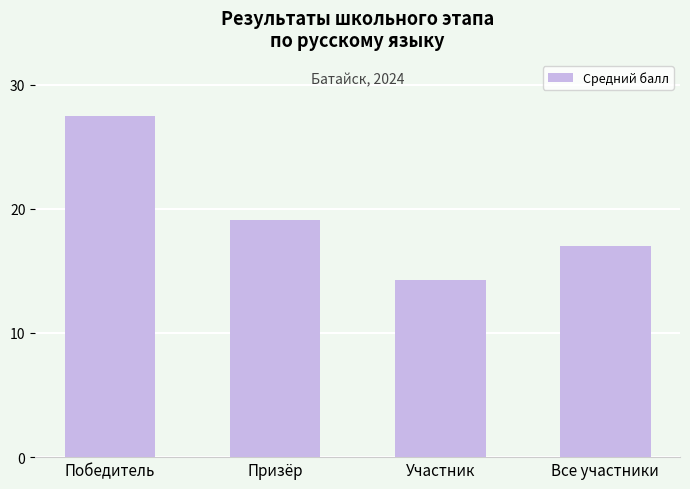

Between Победитель and Все участники, which is larger?

Победитель